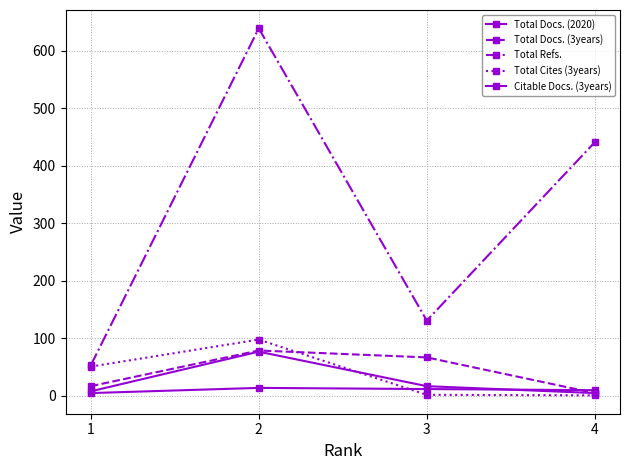

Which series has the largest range (max minus min)?

Total Refs.